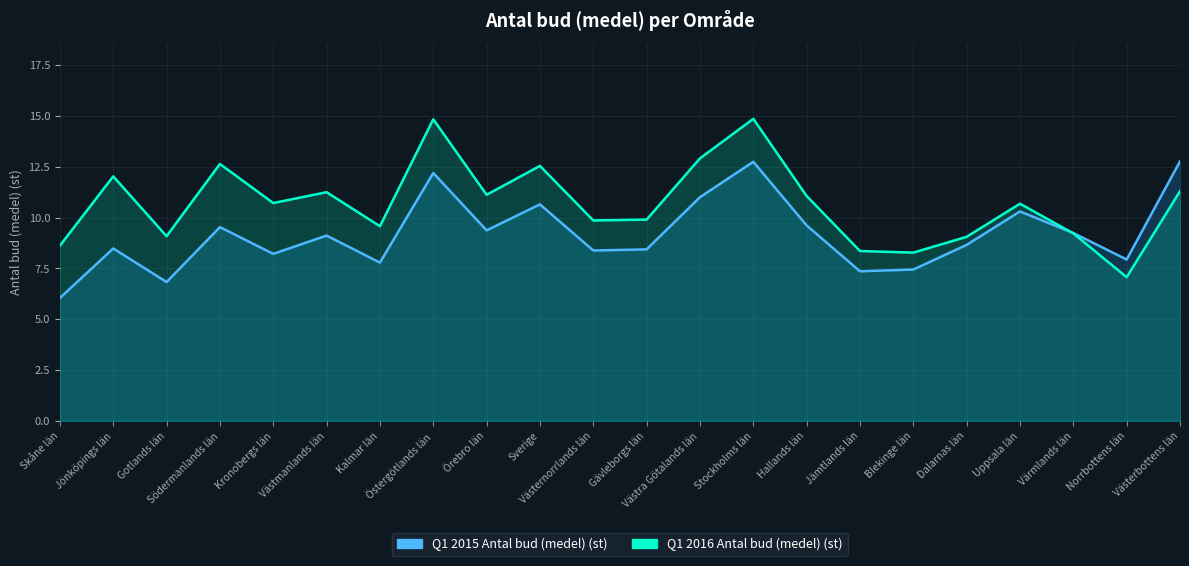

What is the average value of the Q1 2015 Antal bud (medel) (st) series?

9.2